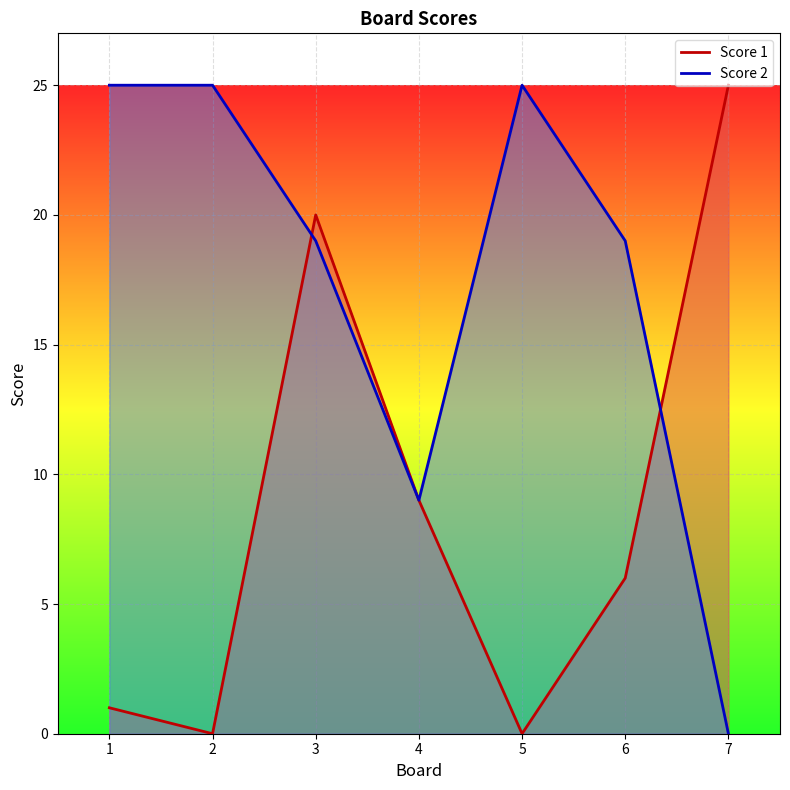

Where is the first local maximum for Score 1?

3